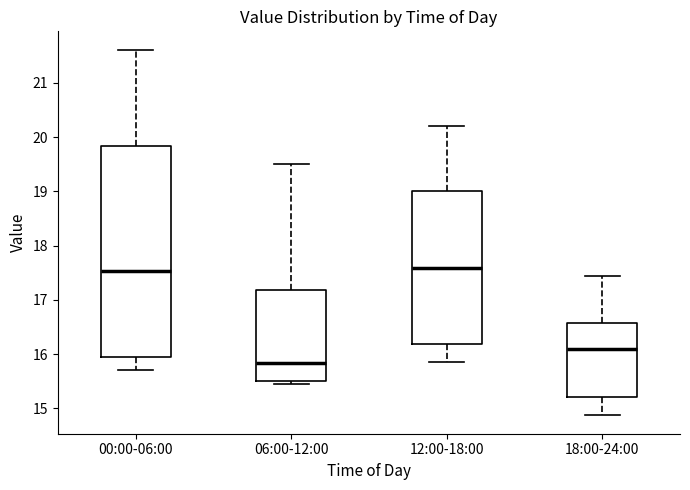

Reading left to right, read every box against the y-axis: the position of its median line, the range the box covers, and the ends of its whiskers. The values are not printed on the chart, so give them approximately, as read against the axis.

00:00-06:00: median 17.5, box 15.9 to 19.8, whiskers 15.7 to 21.6
06:00-12:00: median 15.8, box 15.5 to 17.2, whiskers 15.4 to 19.5
12:00-18:00: median 17.6, box 16.2 to 19.0, whiskers 15.9 to 20.2
18:00-24:00: median 16.1, box 15.2 to 16.6, whiskers 14.9 to 17.4